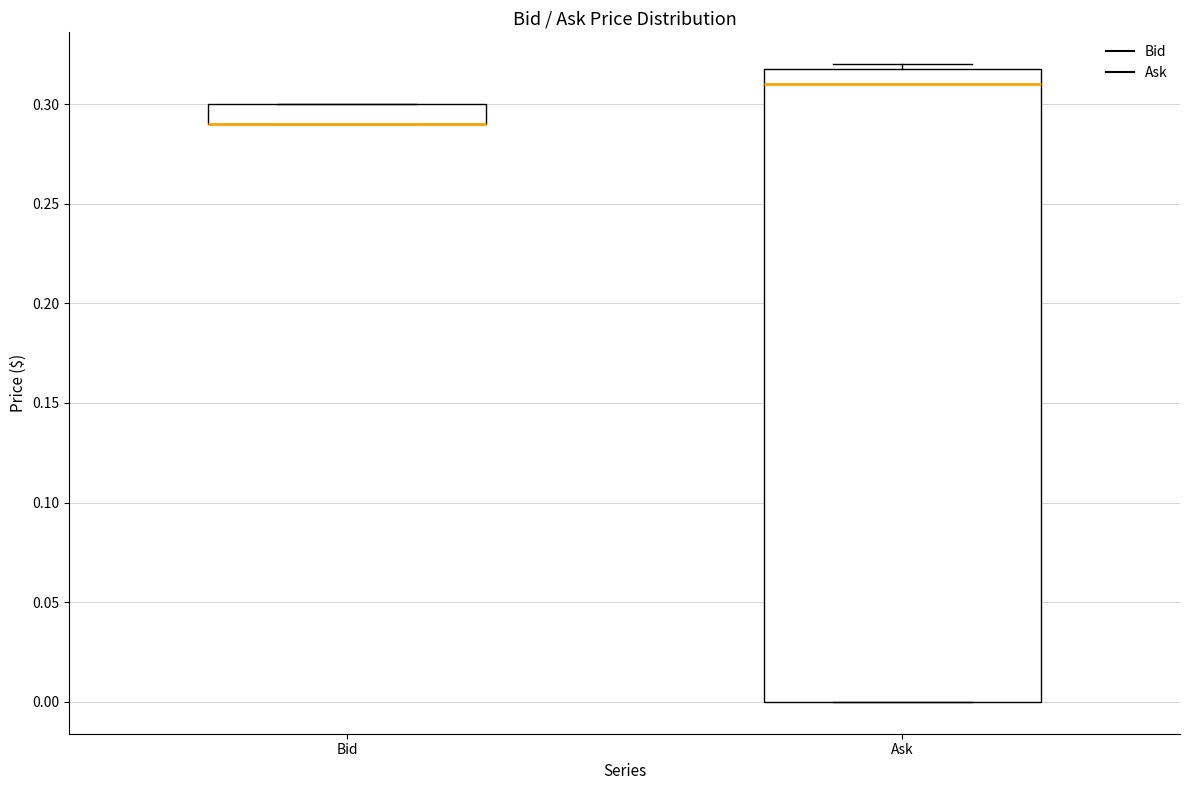

Reading left to right, transcribe this box plot: for each box, give where its median line is, the range the box spans, and where its two whiskers end, as read against the y-axis. The values are not printed on the chart, so give them approximately, as read against the axis.

Bid: median 0.29 (drawn on the box's lower edge), box 0.29 to 0.30, whiskers 0.29 to 0.30
Ask: median 0.31, box 0.00 to 0.32, whiskers 0.00 to 0.32 (just above the box's upper edge)